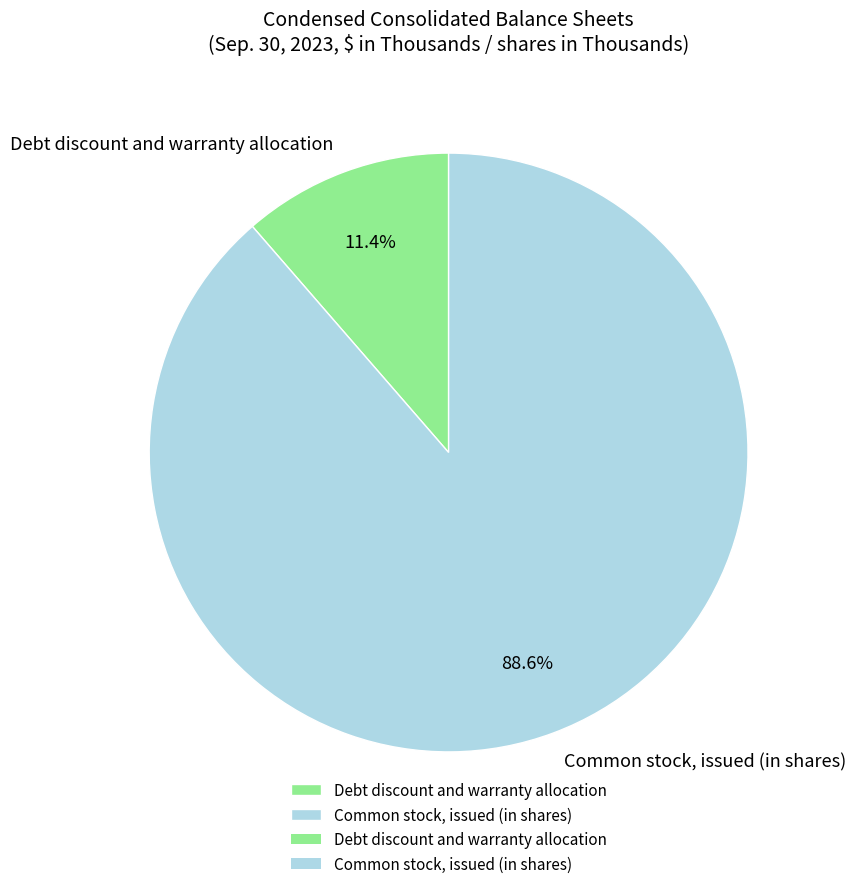

What percentage do Debt discount and warranty allocation and Common stock, issued (in shares) together represent?

100.0%